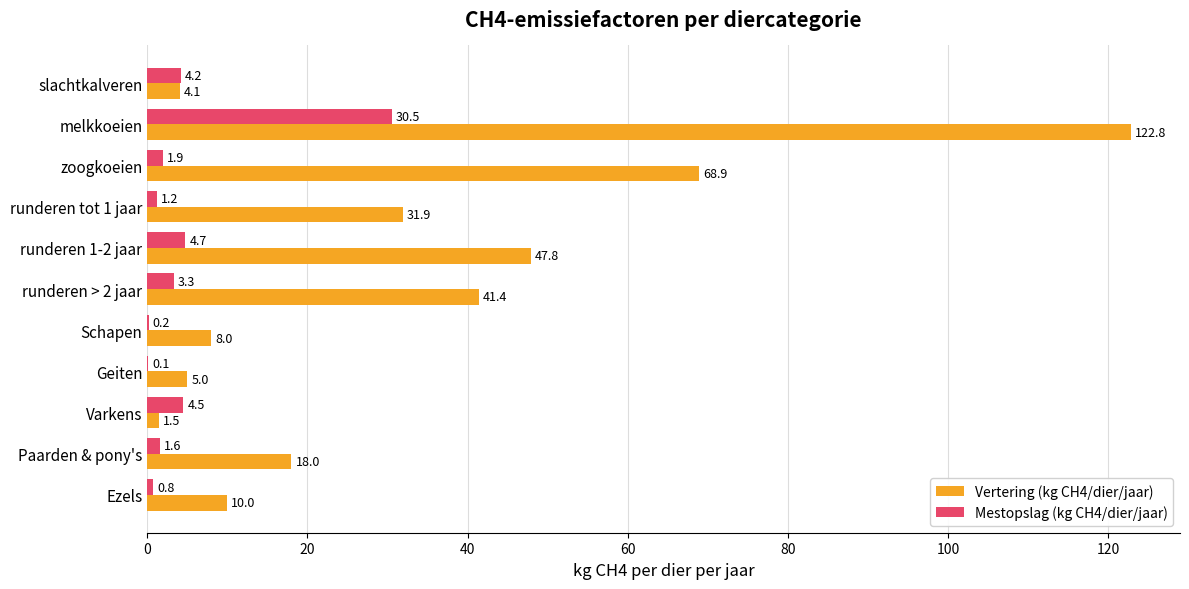

True or false: Mestopslag (kg CH4/dier/jaar) has a value of 4.2 at slachtkalveren.

True